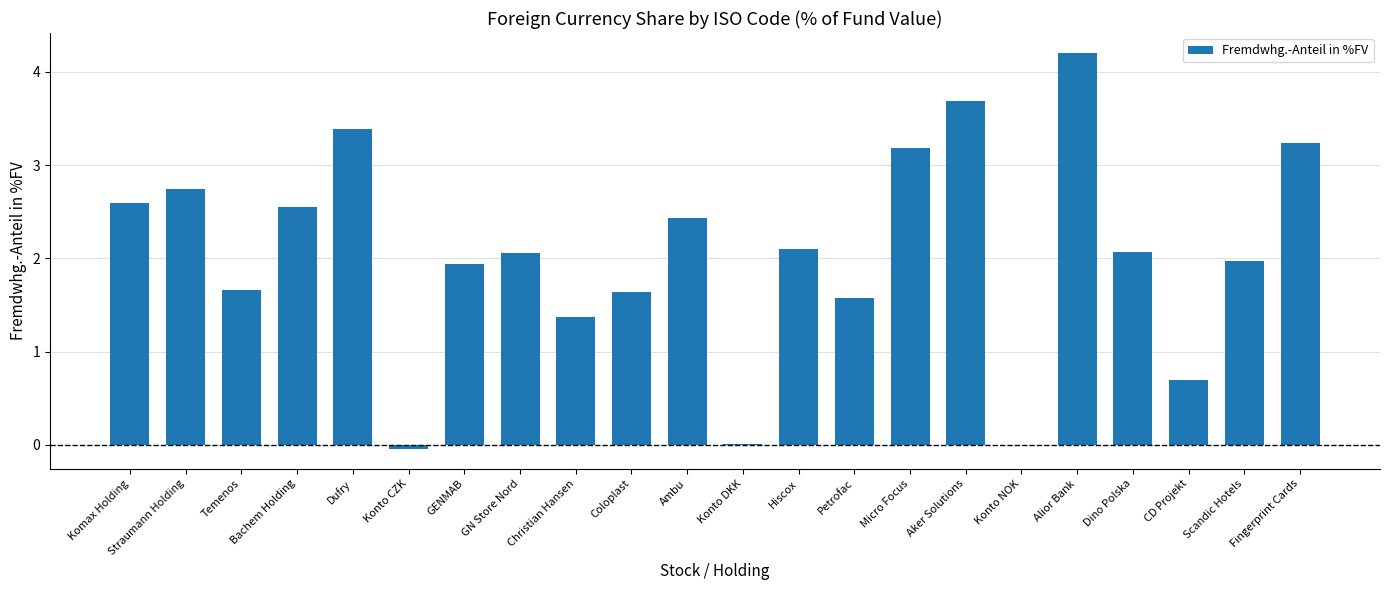

What is the sum of the values at Straumann Holding and Dino Polska?

4.8